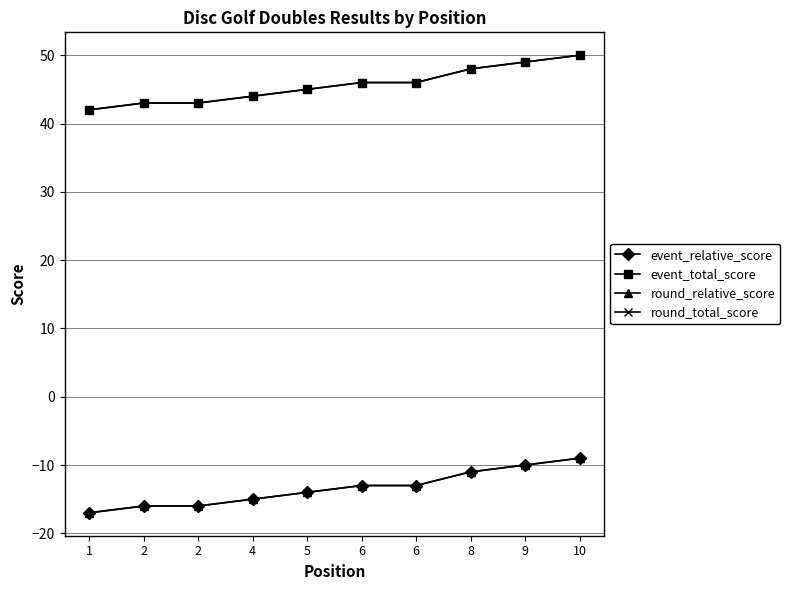

Which series changed the most between 5 and 9?

event_relative_score